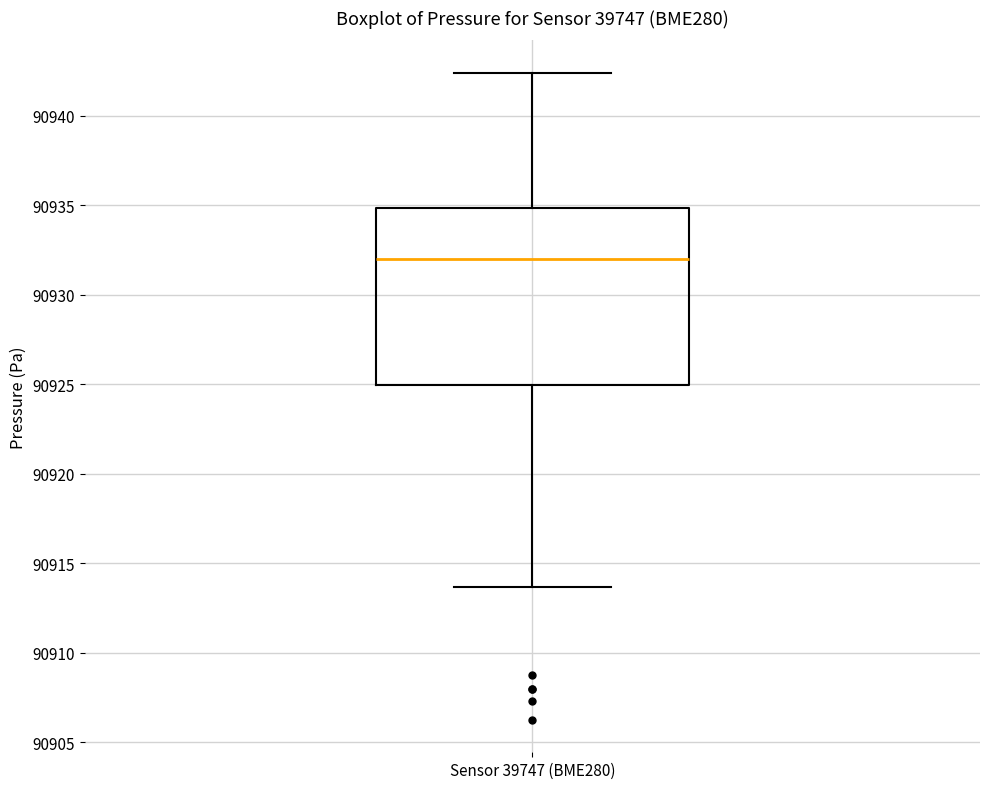

Read this box plot against the y-axis: the position of the median line, the range covered by the box, and the ends of both whiskers. The values are not printed on the chart, so give them approximately, as read against the axis.

median 90932.0, box 90925.0 to 90935.0, whiskers 90913.5 to 90942.5